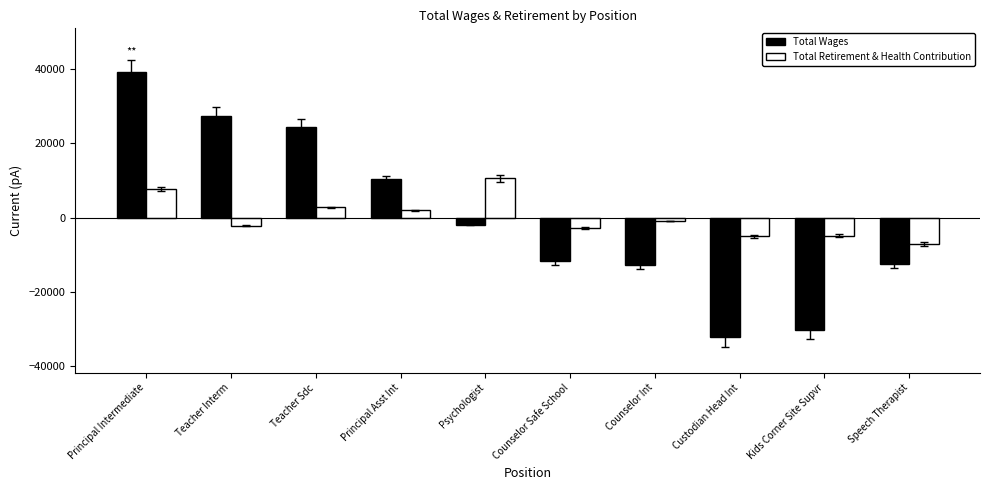

The Total Retirement & Health Contribution series shows 4431.4 at Principal Intermediate. True or false?

False